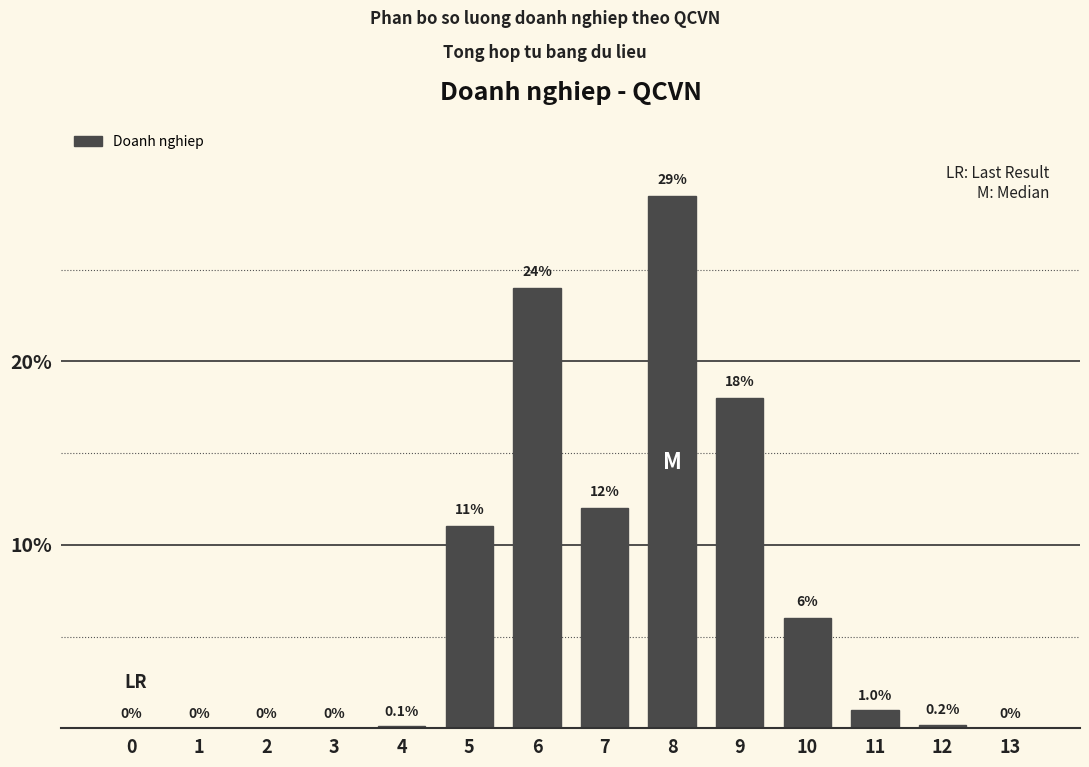

Reading right to left, extract all data points from this chart.

13=0.0	12=0.2	11=1.0	10=6.0	9=18.0	8=29.0	7=12.0	6=24.0	5=11.0	4=0.1	3=0.0	2=0.0	1=0.0	0=0.0